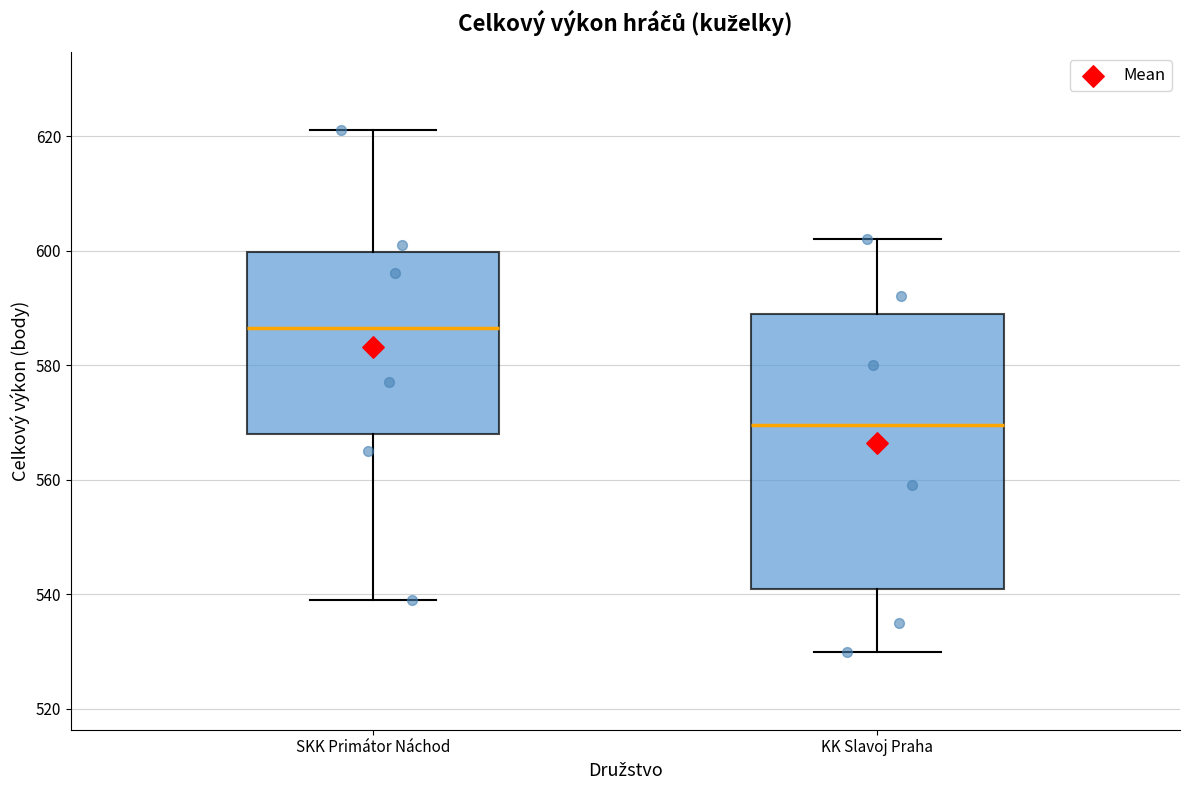

Which box has the highest median line?

SKK Primátor Náchod